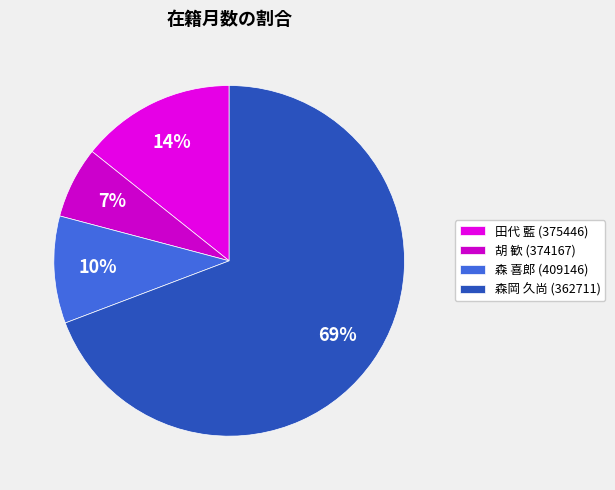

To the nearest percent, what is the difference between the 胡 歓 (374167) and 森 喜郎 (409146) slice percentages?

3%